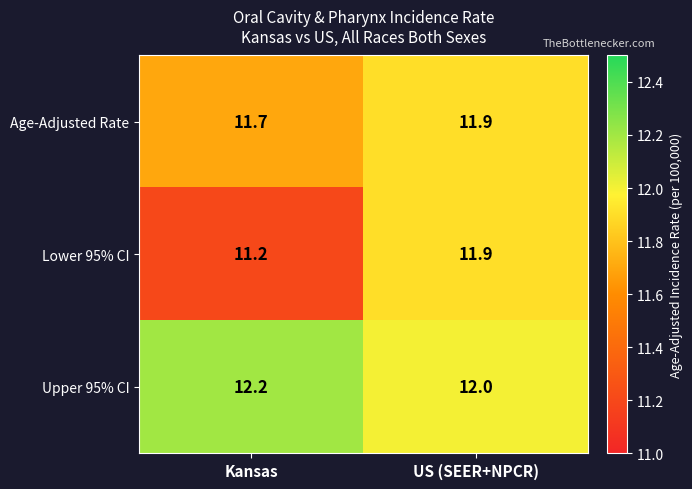

Rank the series by their average value, from lowest to highest.

Lower 95% CI, Age-Adjusted Rate, Upper 95% CI